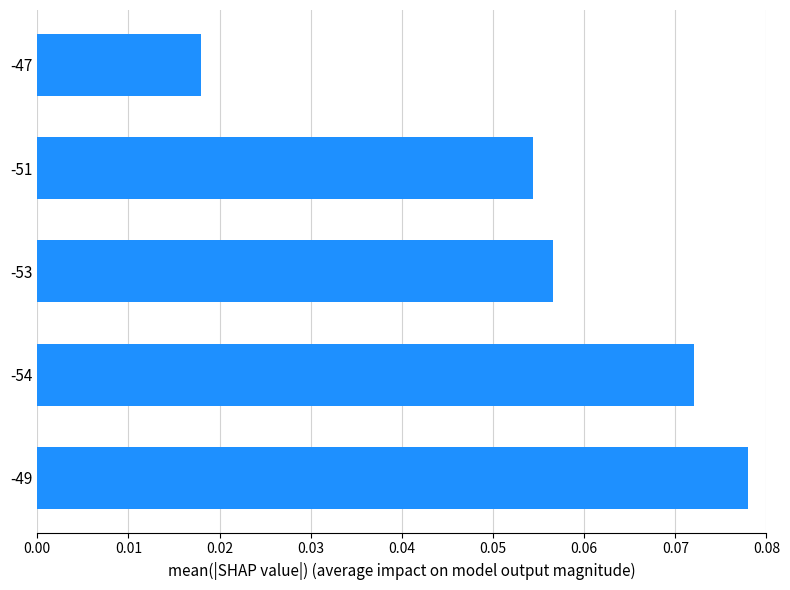

At which category does the chart reach its minimum across all series?

-47